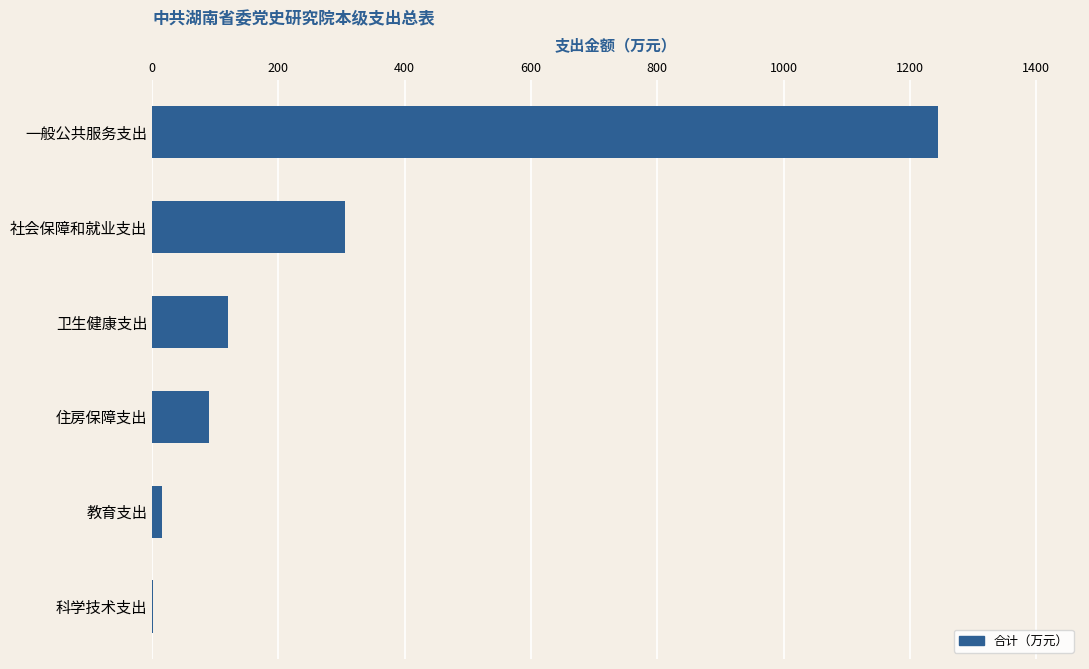

At which label is the value closest to 623?

社会保障和就业支出